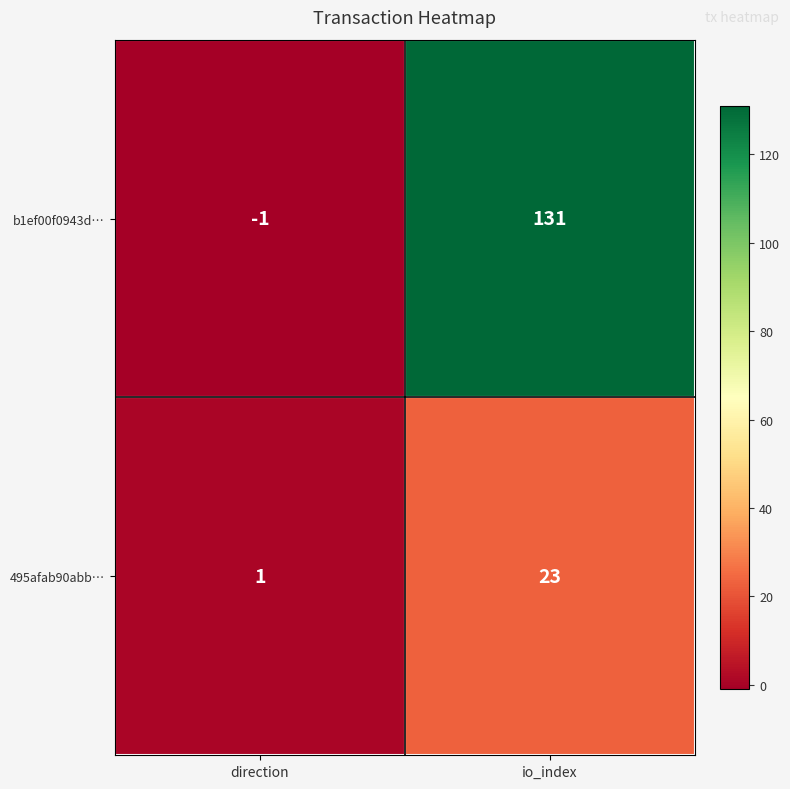

The 495afab90abb… series shows 12 at io_index. True or false?

False